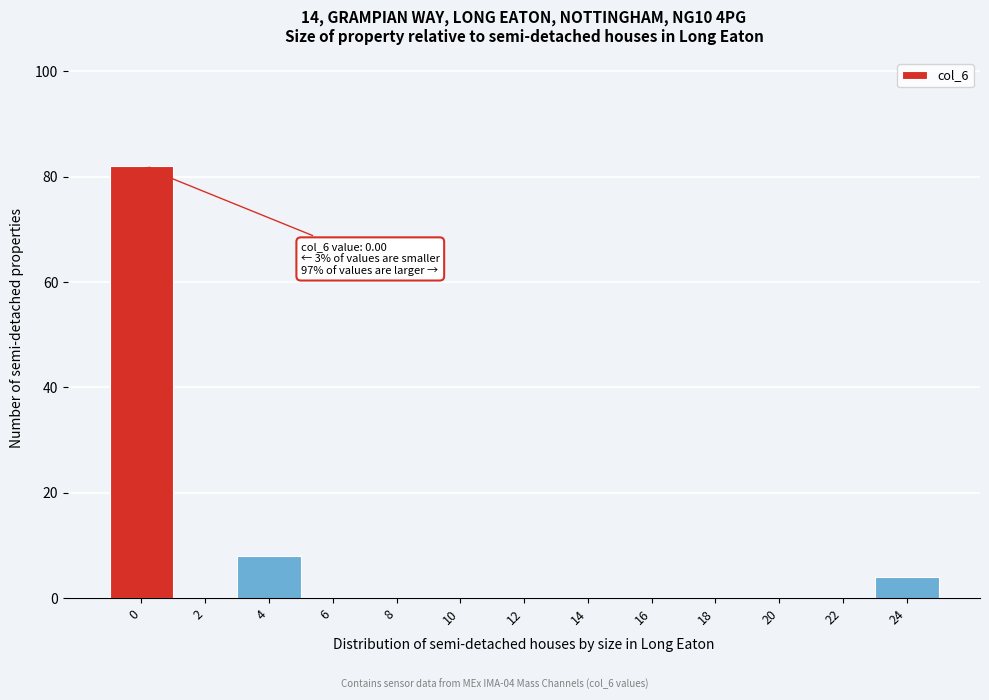

Reading left to right, transcribe all the data shown in this chart.

0=82	2=0	4=8	6=0	8=0	10=0	12=0	14=0	16=0	18=0	20=0	22=0	24=4